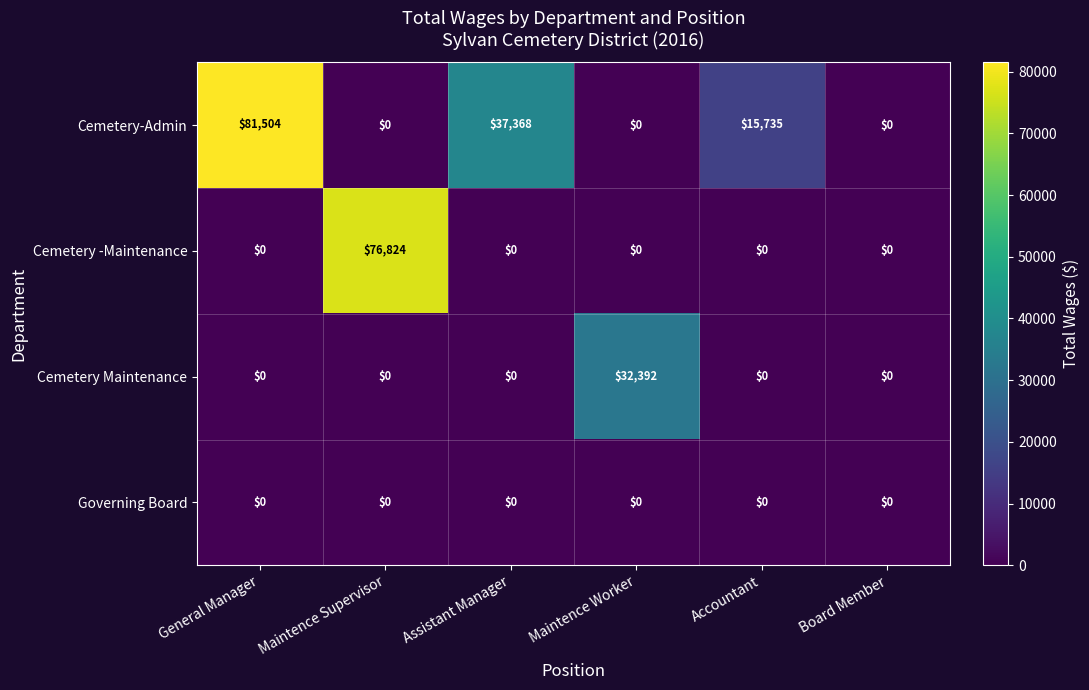

What is the sum of all Cemetery-Admin values?

134607